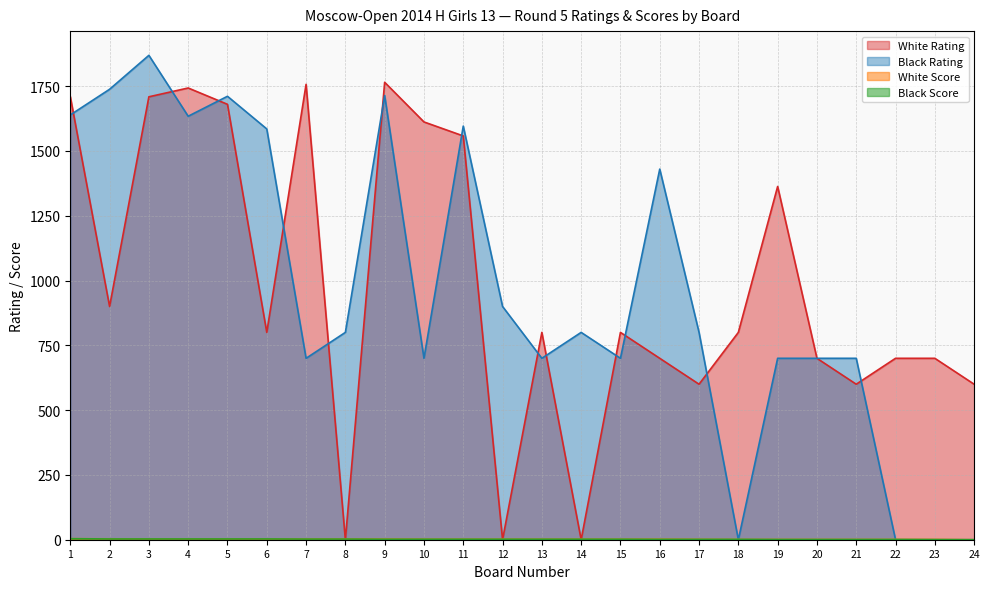

The value of White Rating at 22 is 700.0. True or false?

True